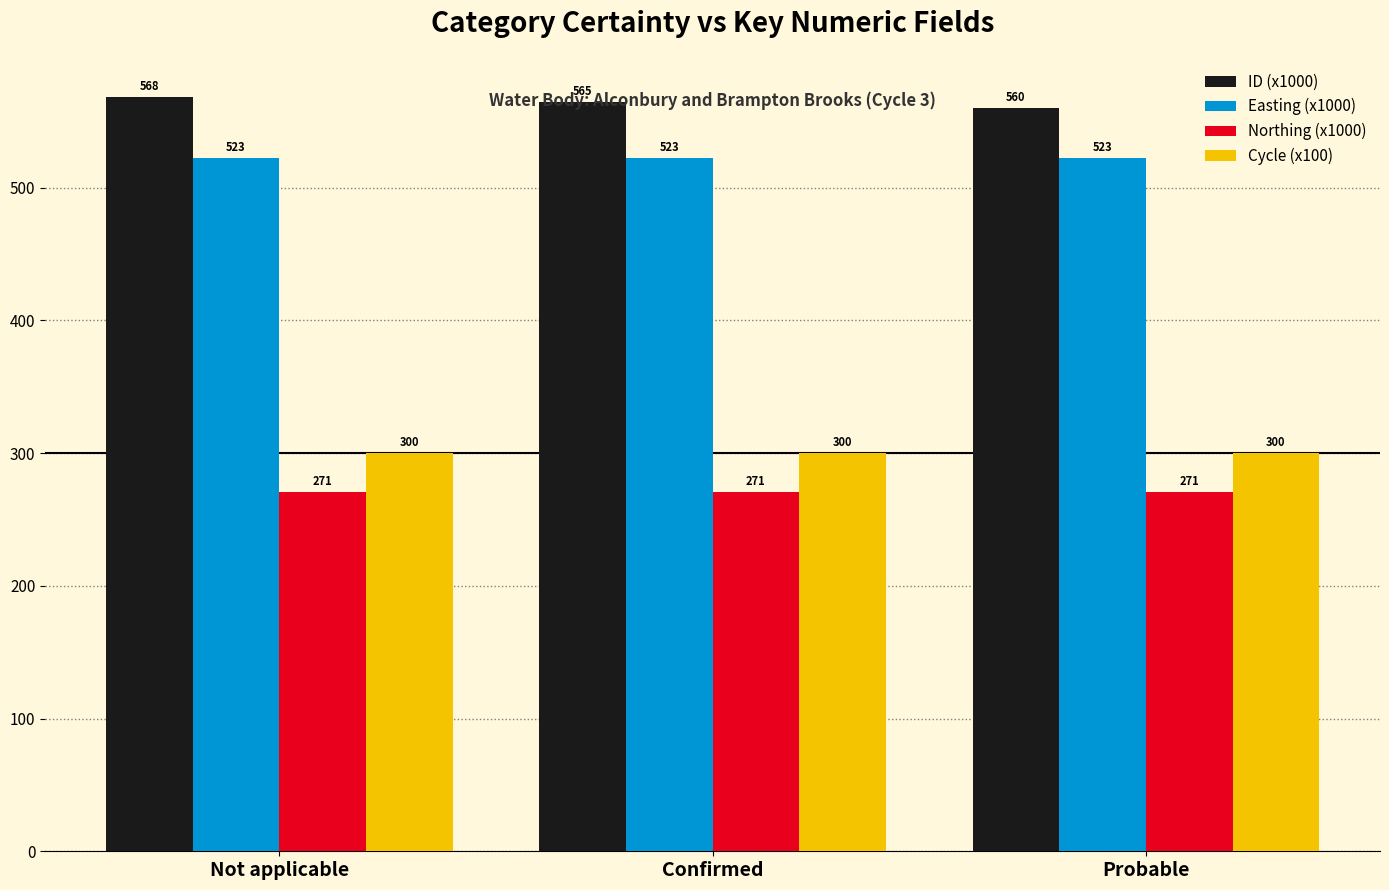

Which series has the largest range (max minus min)?

ID (x1000)